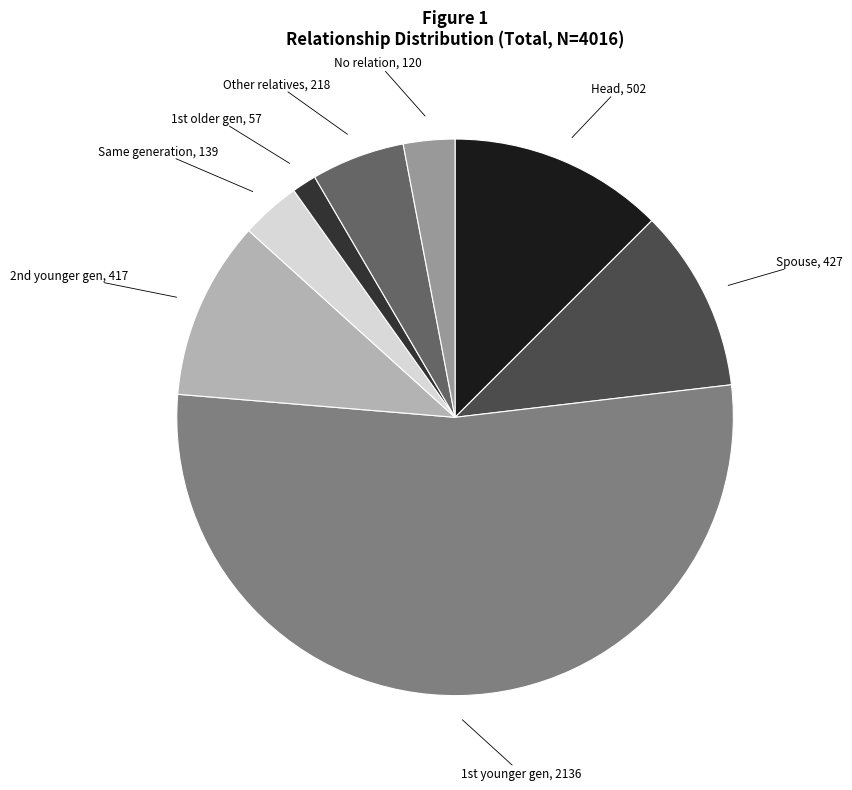

How many segments does this pie chart have?

8